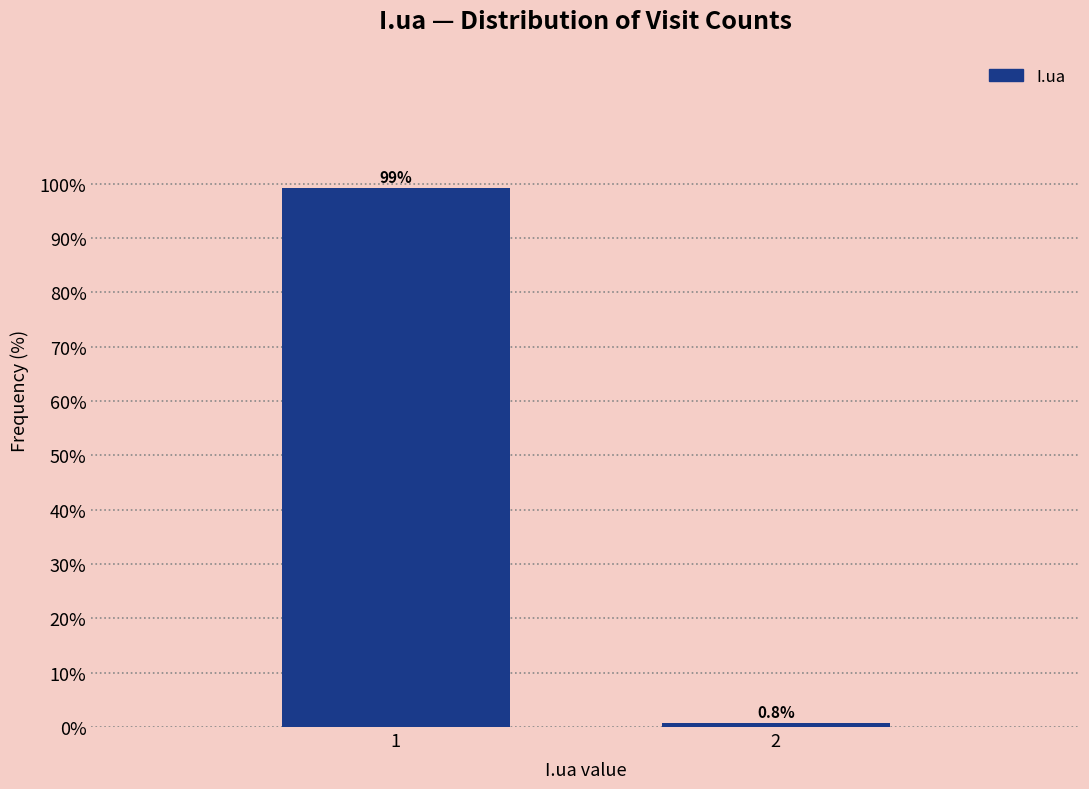

Reading left to right, extract all data points from this chart.

1=99.2	2=0.8